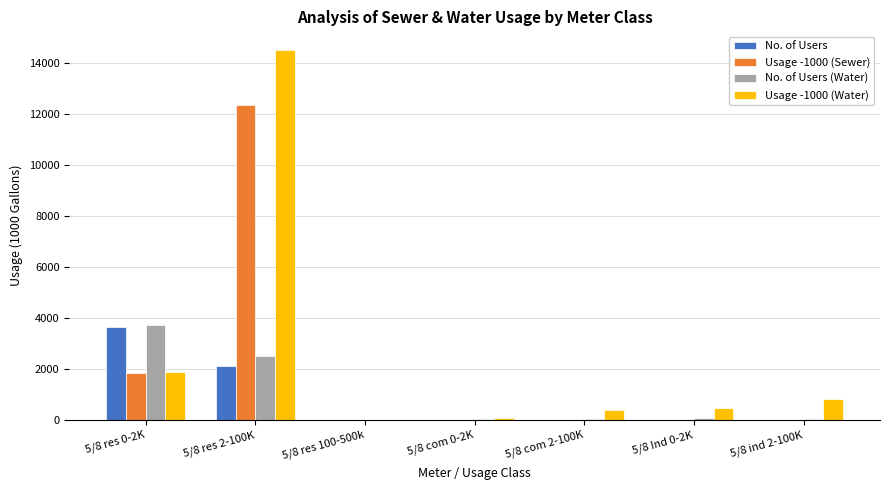

At which label is No. of Users (Water) closest to 1857?

5/8 res 2-100K